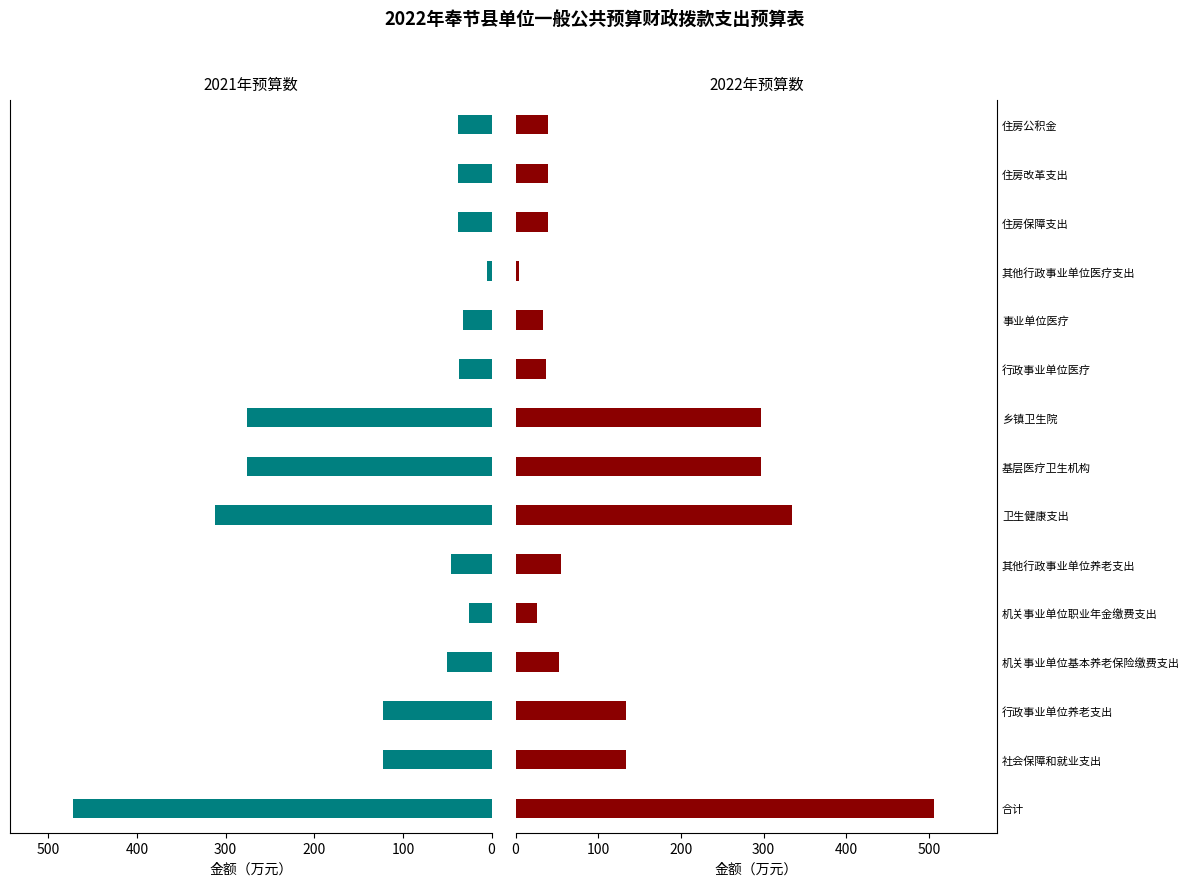

What is the total value across all series at 乡镇卫生院?

572.8